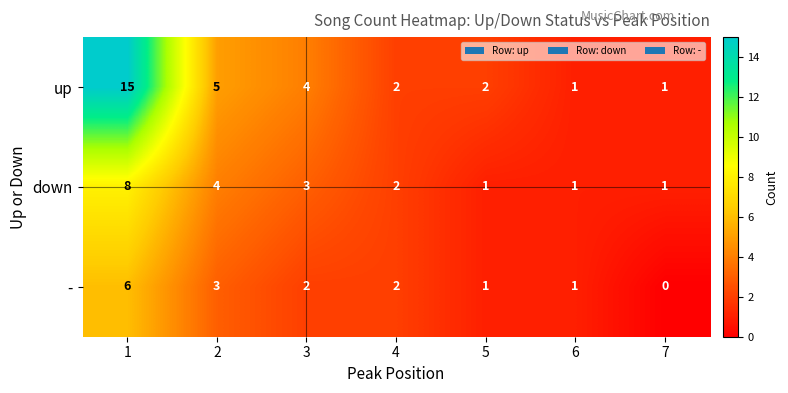

How many down values are between 1 and 4?

6